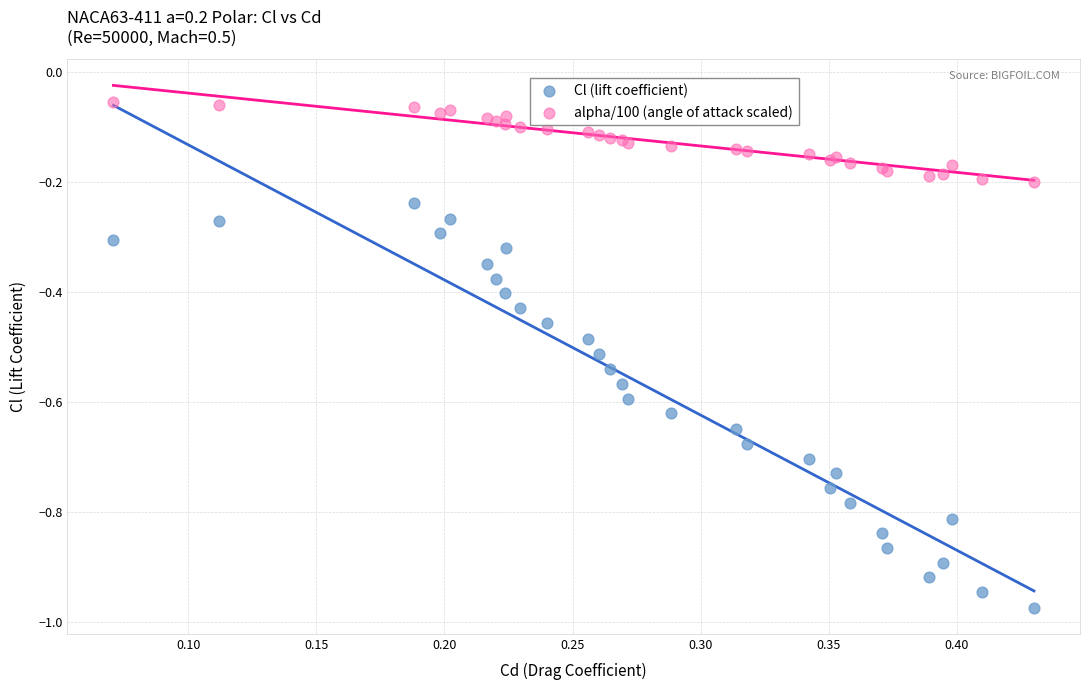

What is the X range (max minus min) for the scatter plot?

0.4